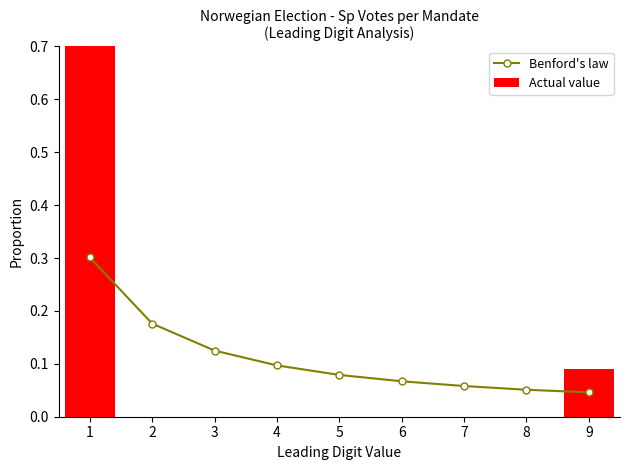

What is the average value of the Actual value series?

0.1